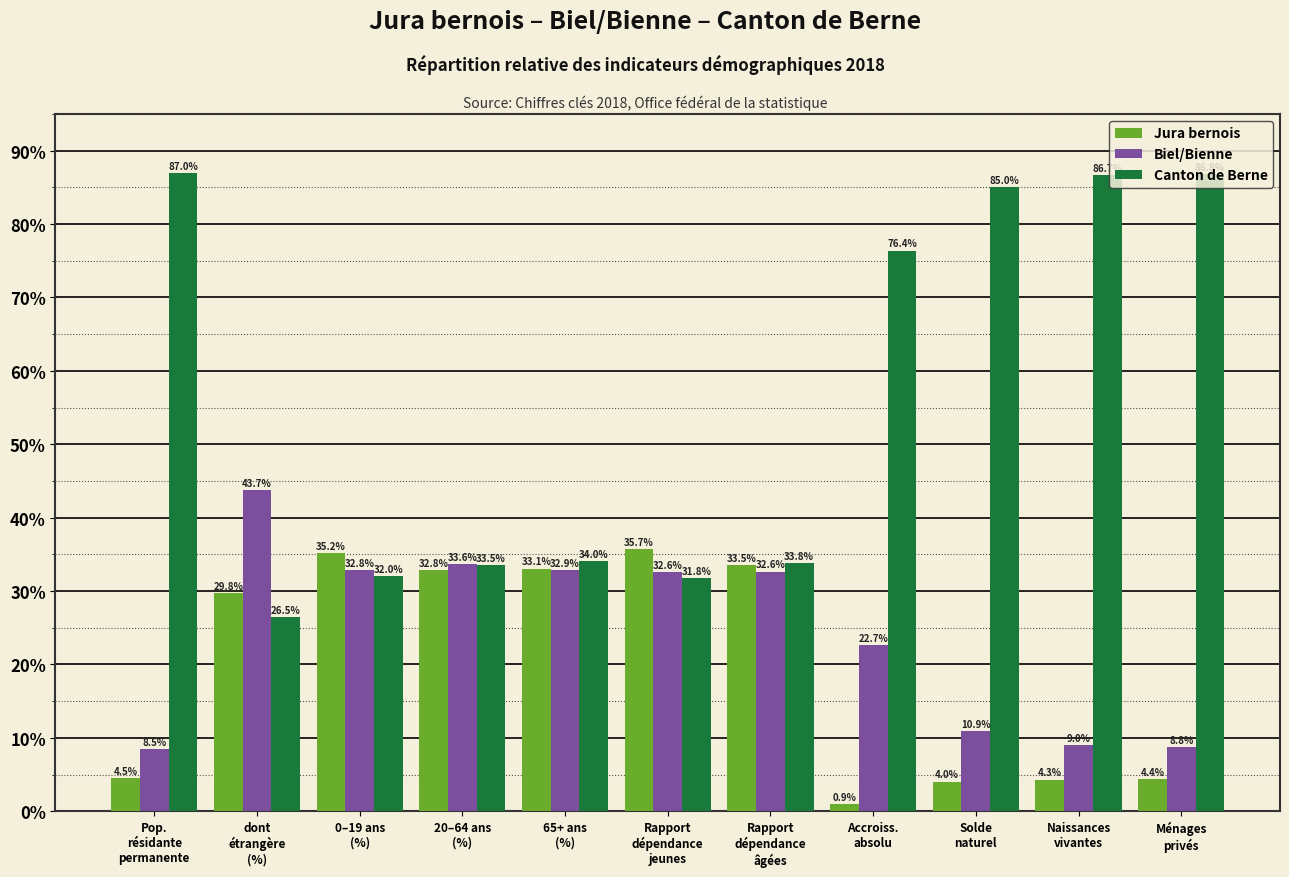

What is the difference between the maximum and minimum values in the Canton de Berne series?

60.5